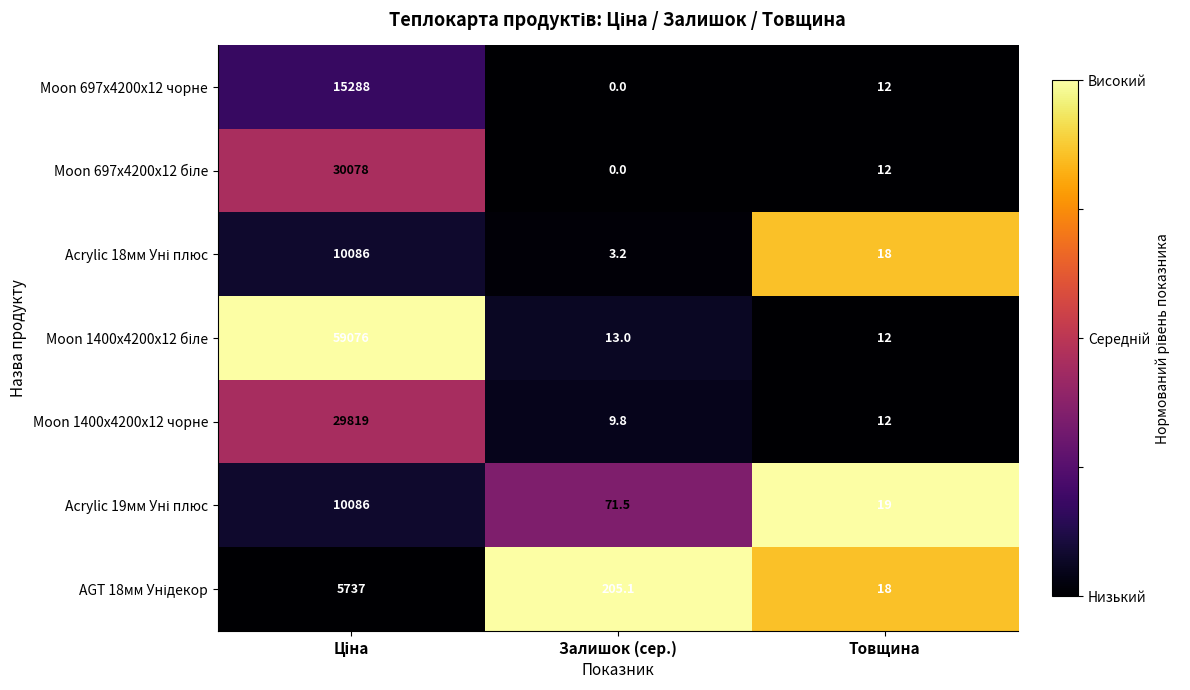

At which category does the chart reach its minimum across all series?

Залишок (сер.)